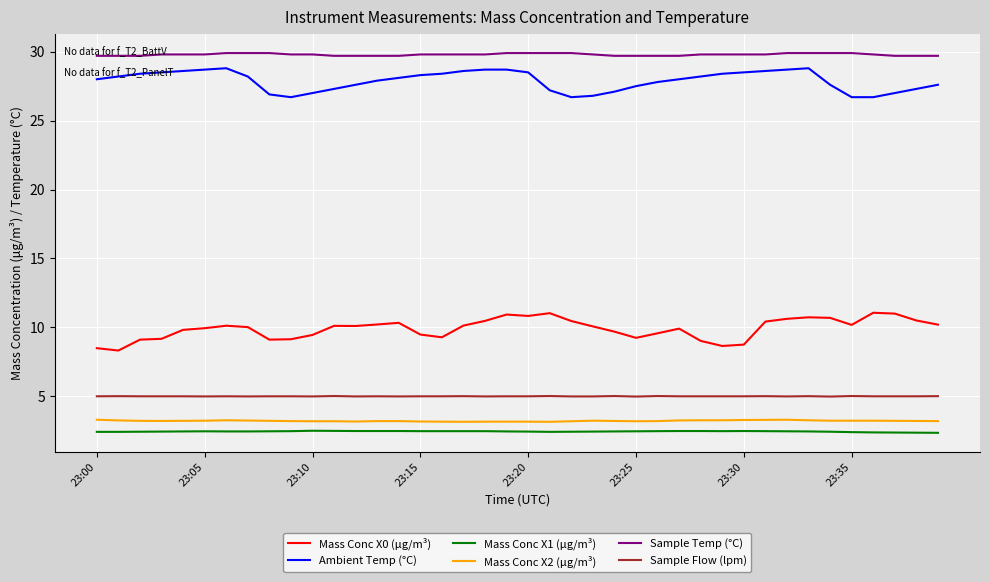

True or false: Ambient Temp (°C) has more than 0 interior local peaks.

True